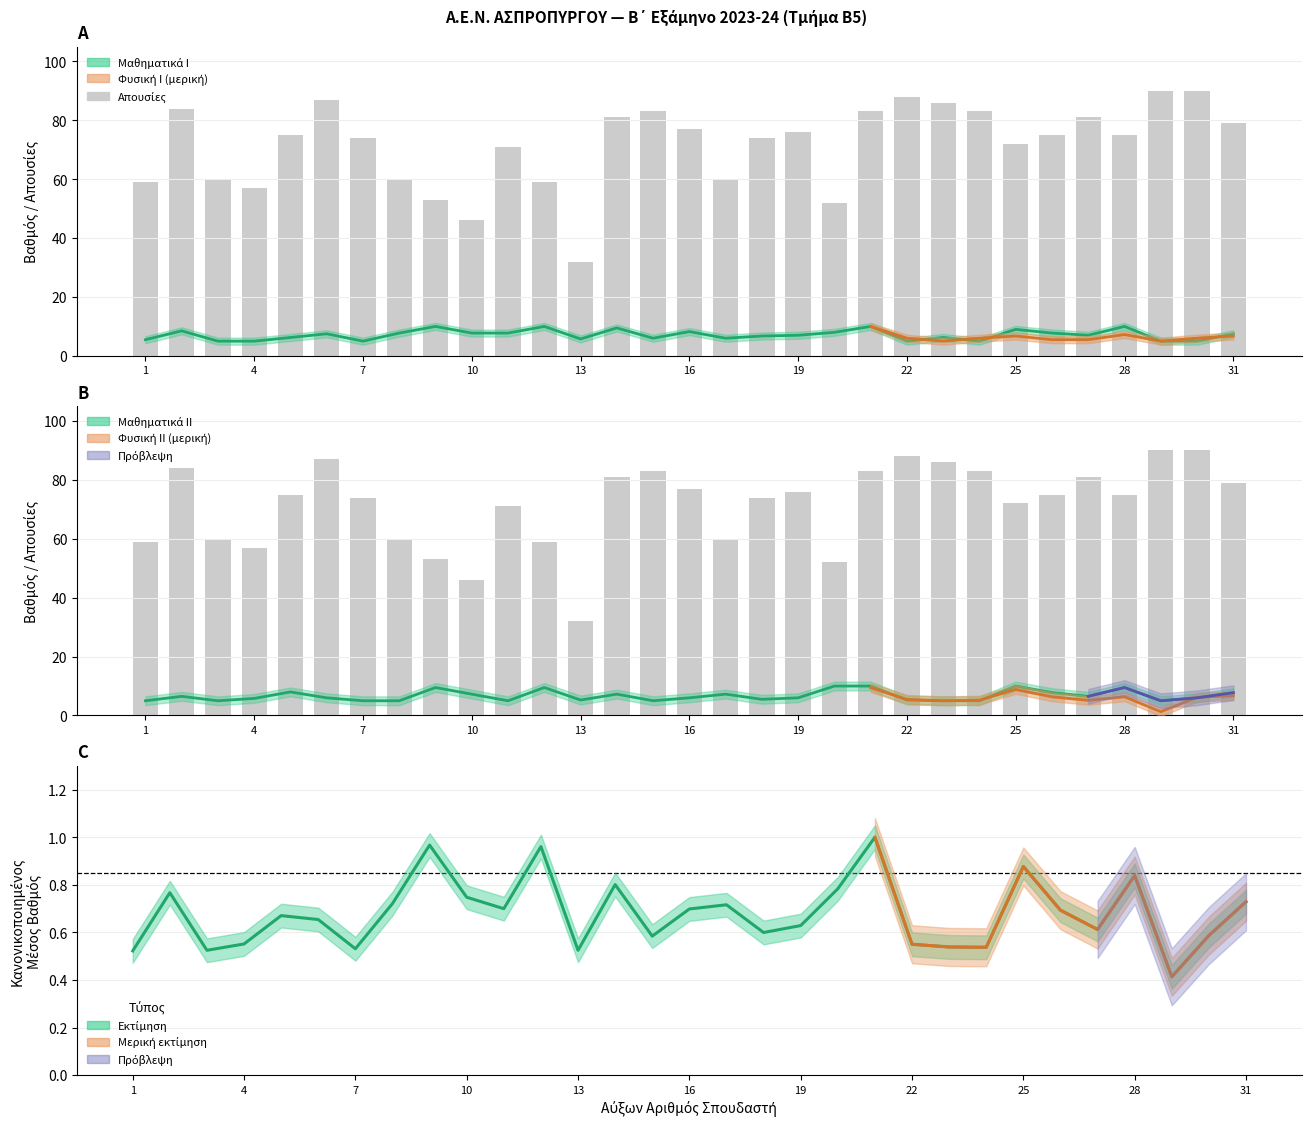

How many categories are shown in the chart?

31